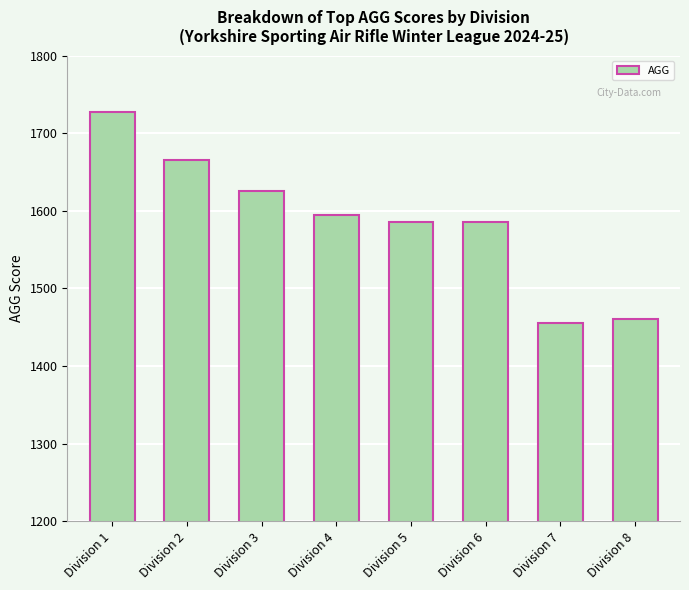

The value at Division 6 is 1585. True or false?

True